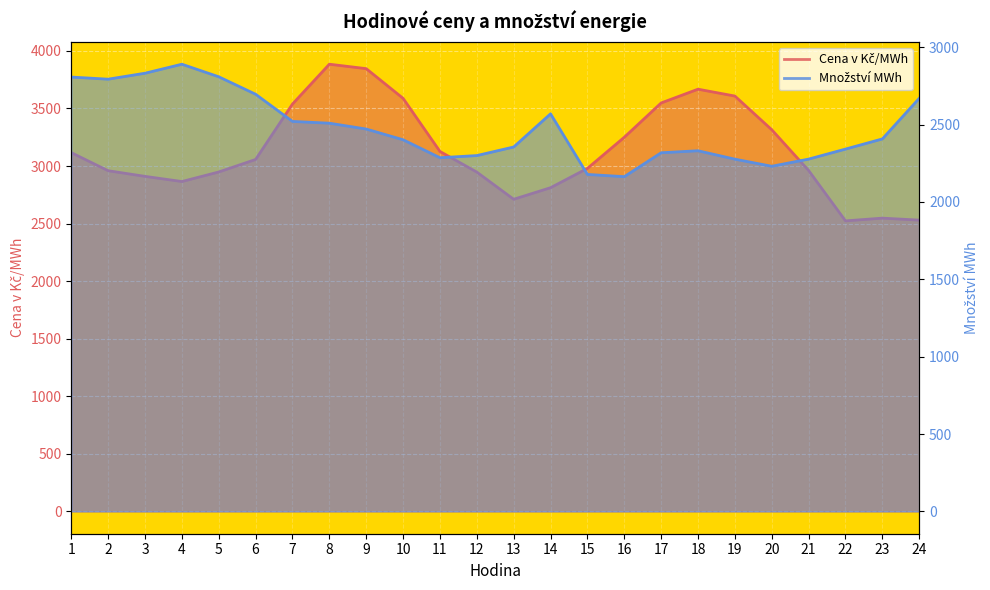

Which label corresponds to the largest value in the chart?

8